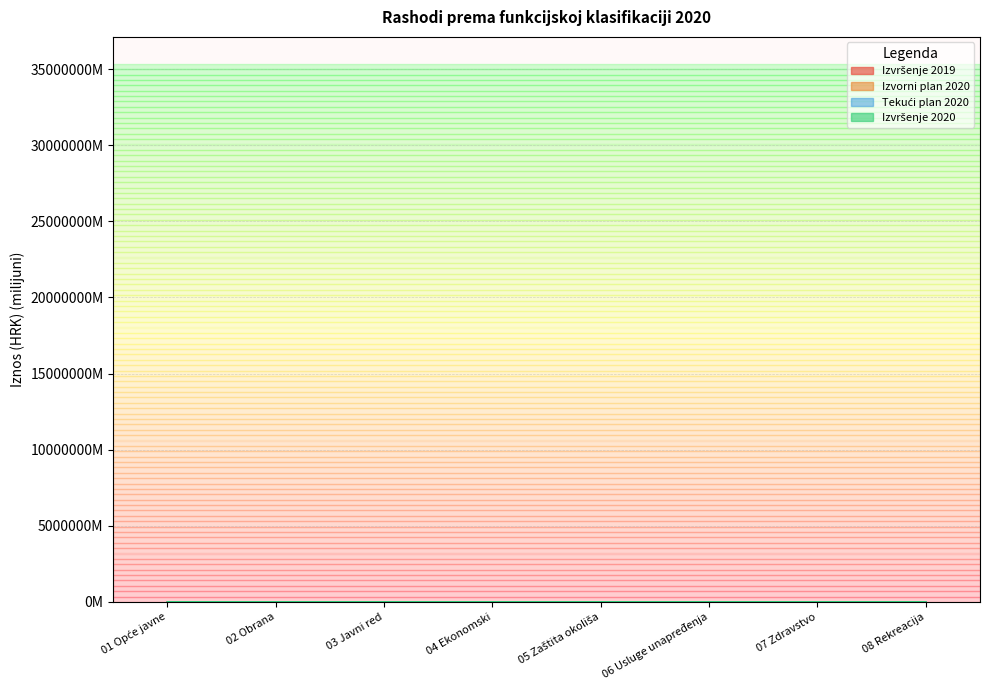

The value of Izvršenje 2020 at 06 Usluge unapređenja is 9.6. True or false?

False